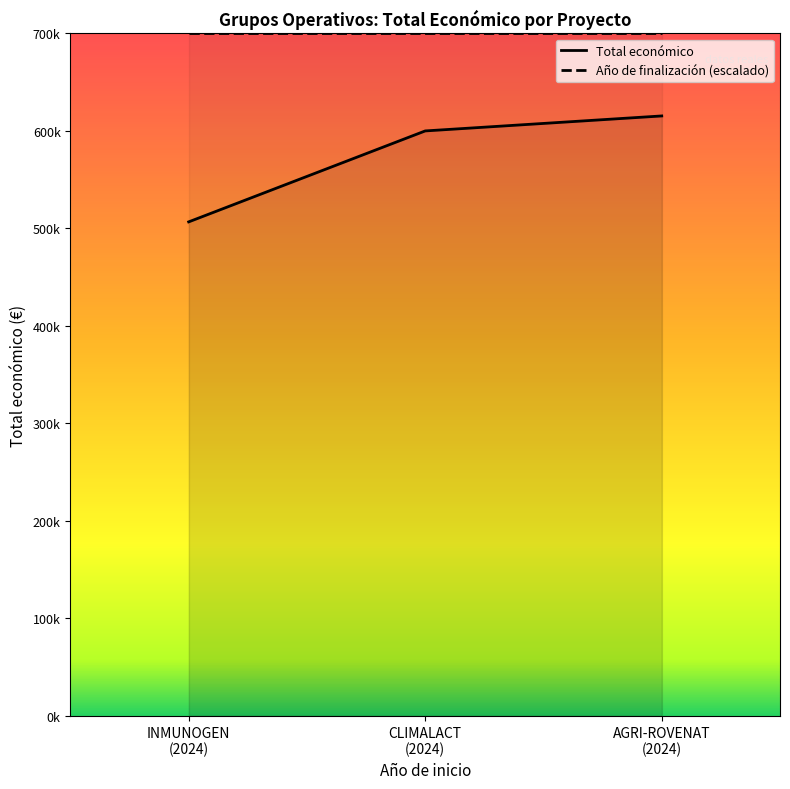

Does the chart display data point markers on the line(s)?

No